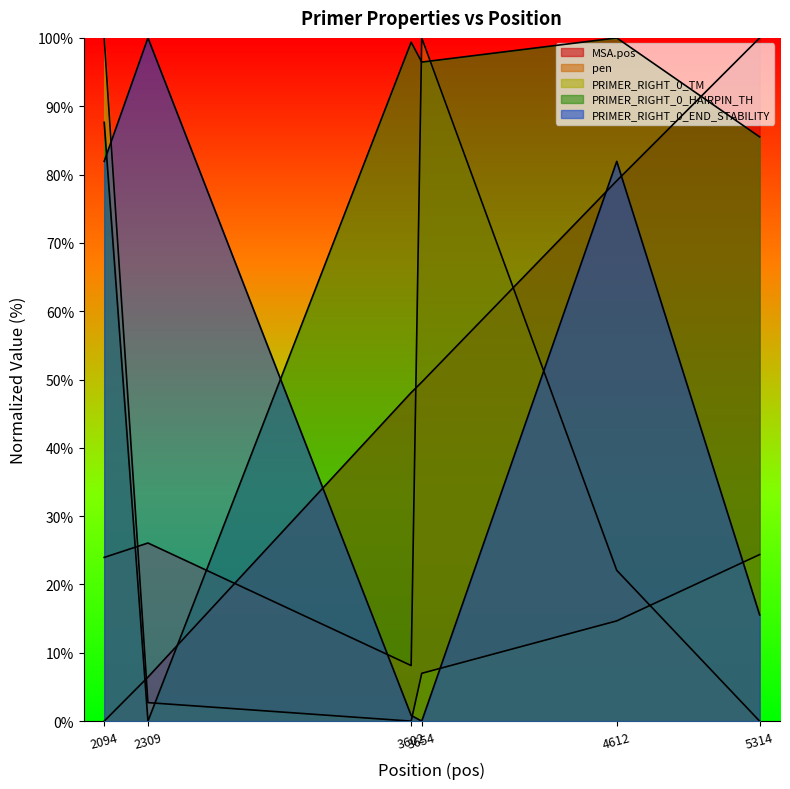

How many lines are shown in the chart?

5